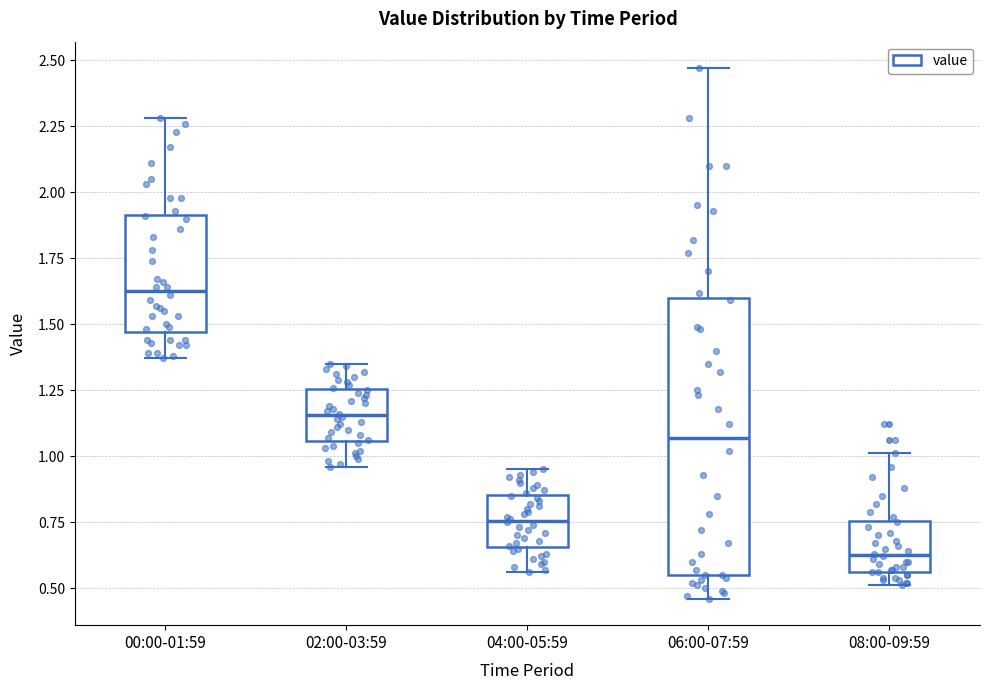

Comparing the boxes themselves (not the whiskers), which one is the tallest?

06:00-07:59